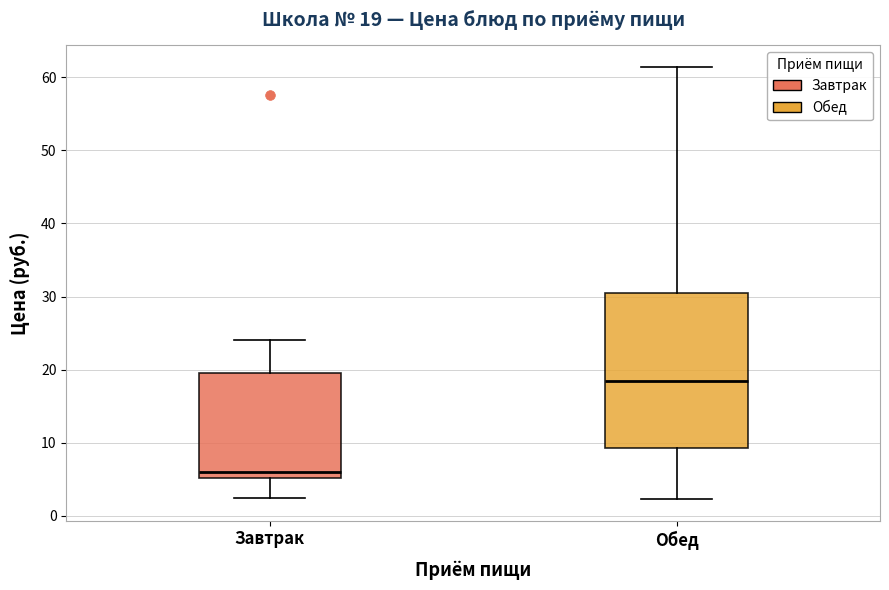

Which box has the lowest median line?

Завтрак